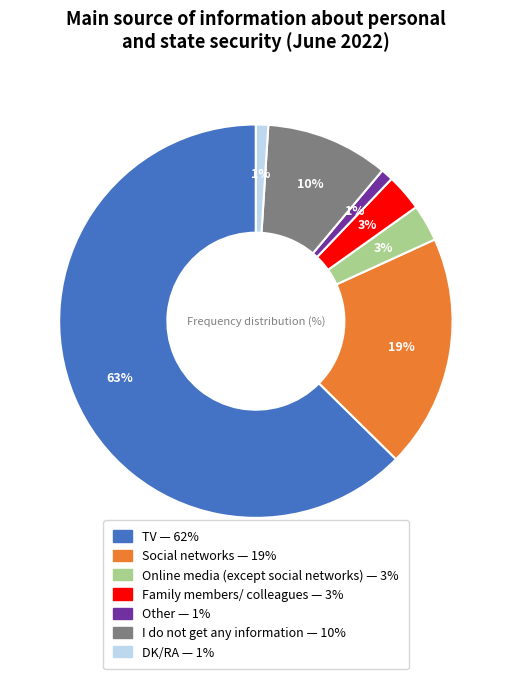

How many slices are in this pie chart?

7